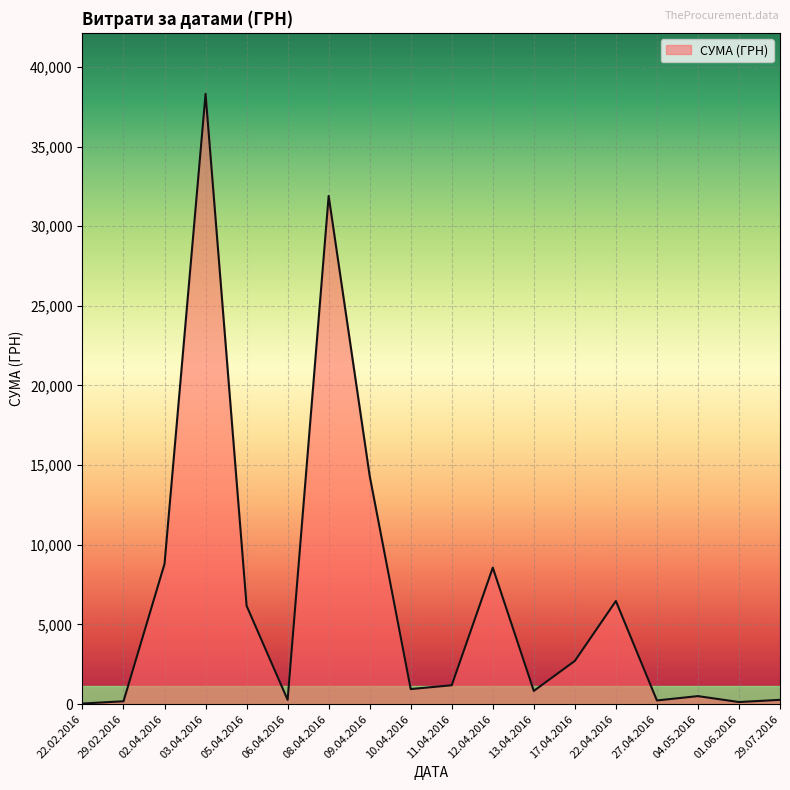

What is the change in value from 12.04.2016 to 22.04.2016?

-2093.6